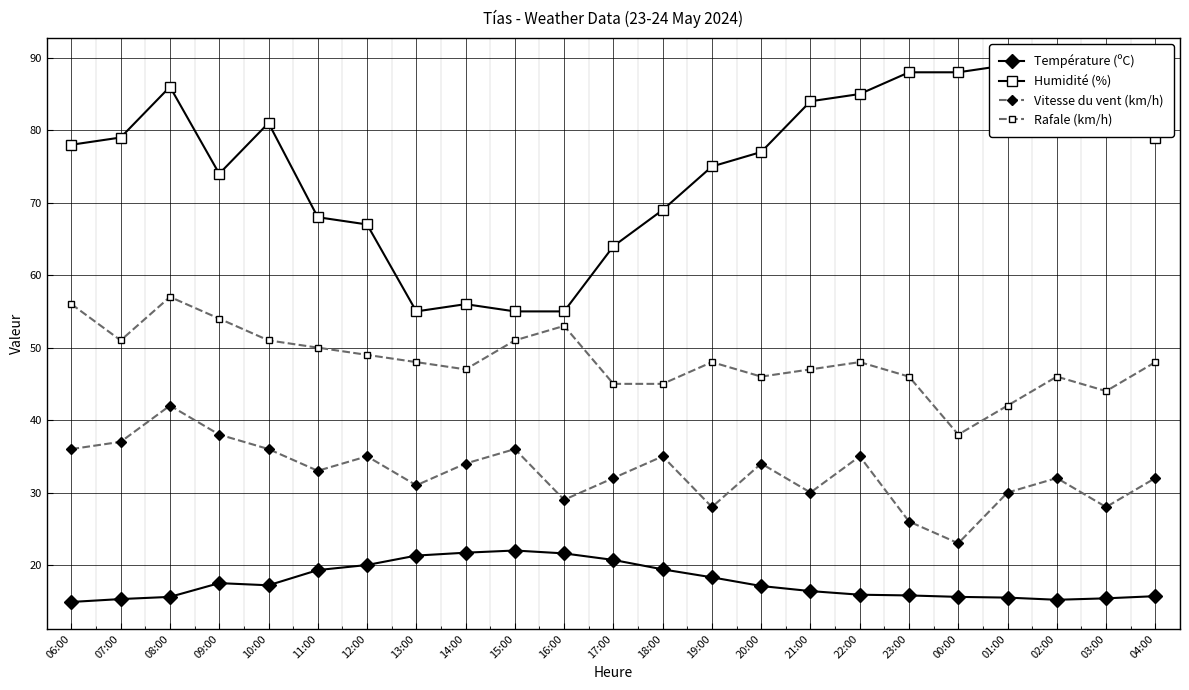

What is the sum of all Température (ºC) values?

407.4